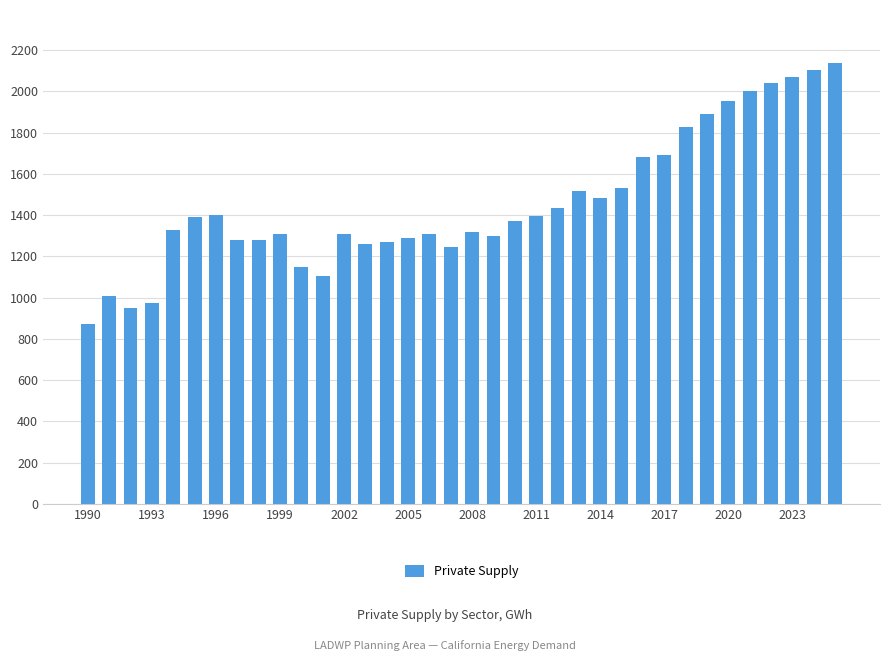

What is the minimum value shown in the chart?

871.5